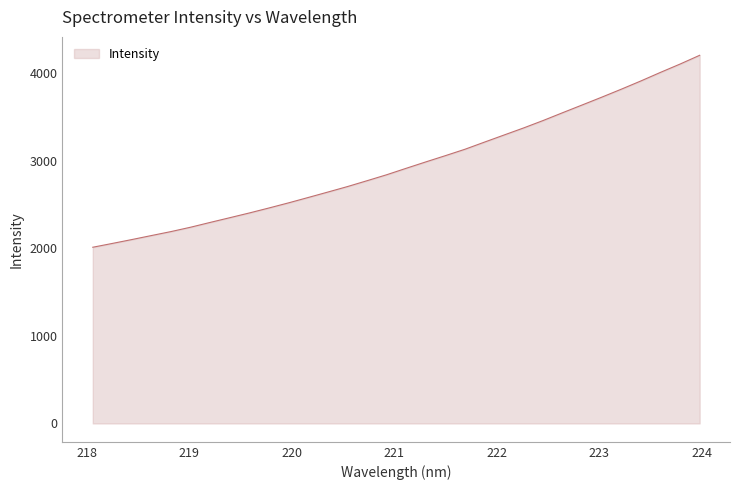

What is the difference between the maximum and minimum values?

2191.5